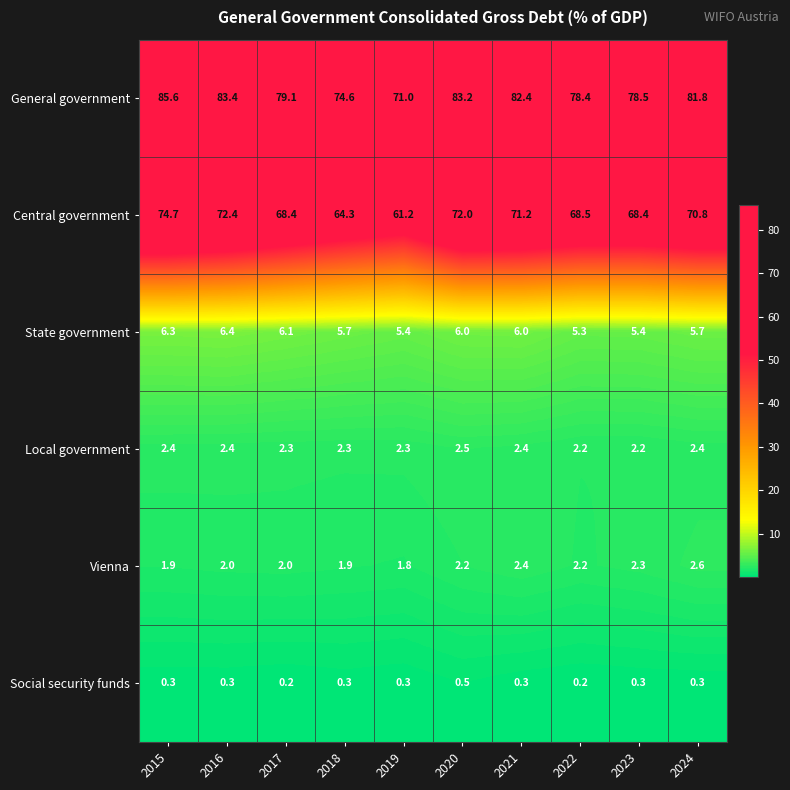

Rank the series at 2020 from lowest to highest value.

Social security funds, Vienna, Local government, State government, Central government, General government